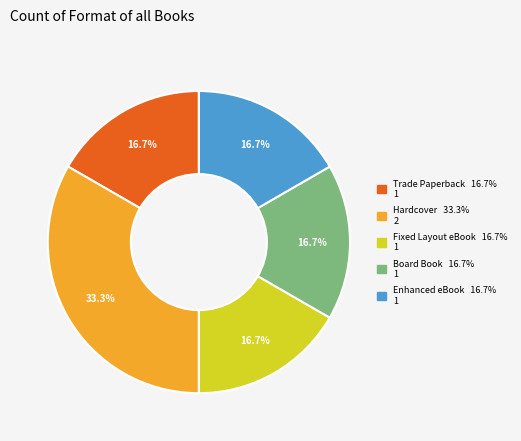

Is the sum of Board Book and Trade Paperback greater than half?

No